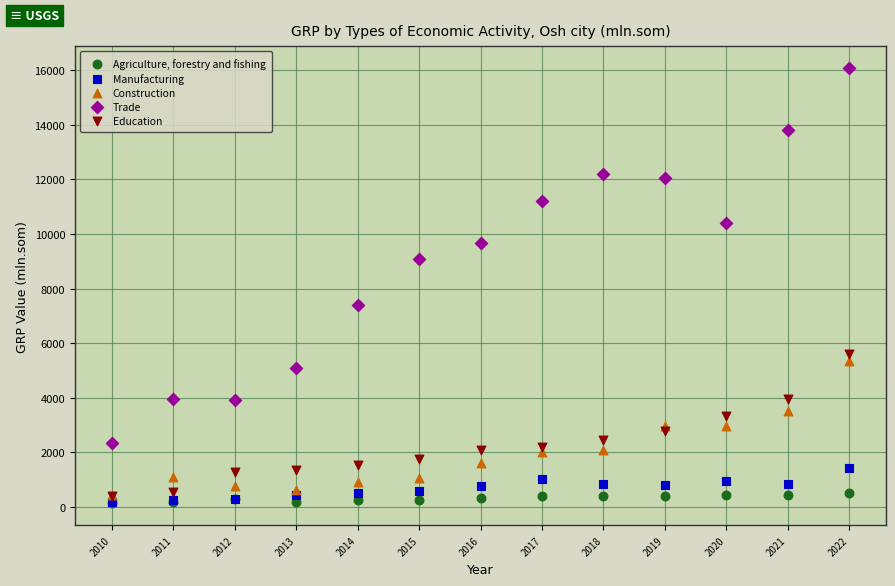

Across all series, what Y value is closest to 8105?

7393.9